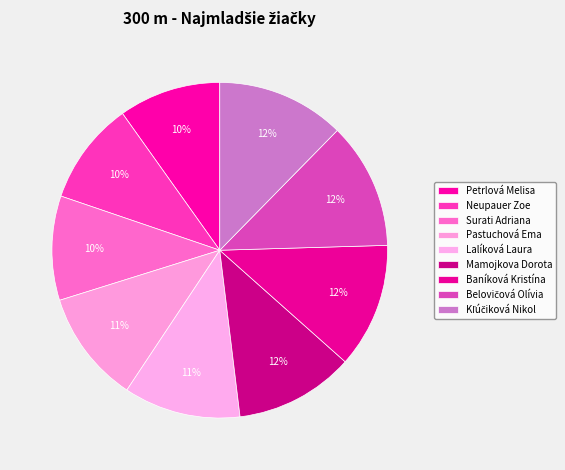

How many segments does this pie chart have?

9